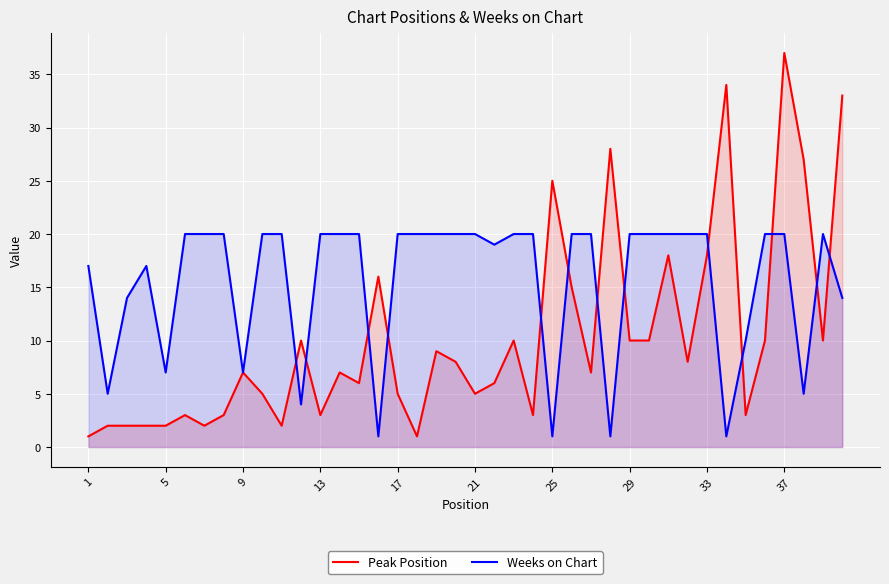

After their last crossing, which series has the higher values: Peak Position or Weeks on Chart?

Peak Position